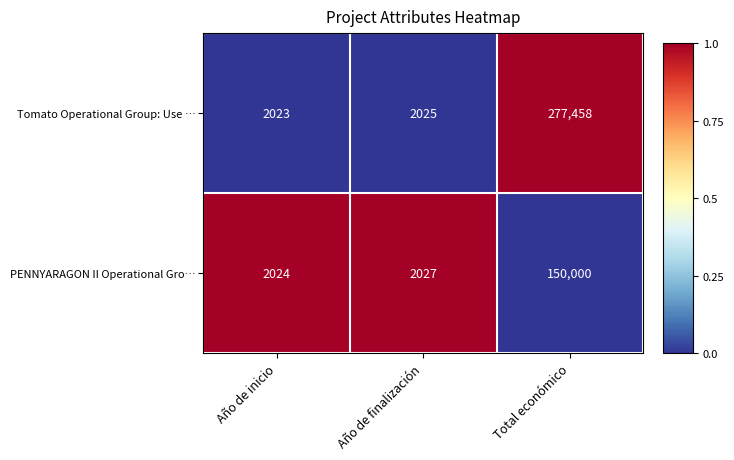

What is the approximate value of Tomato Operational Group: Use … at Total económico, to the nearest 10?

277460